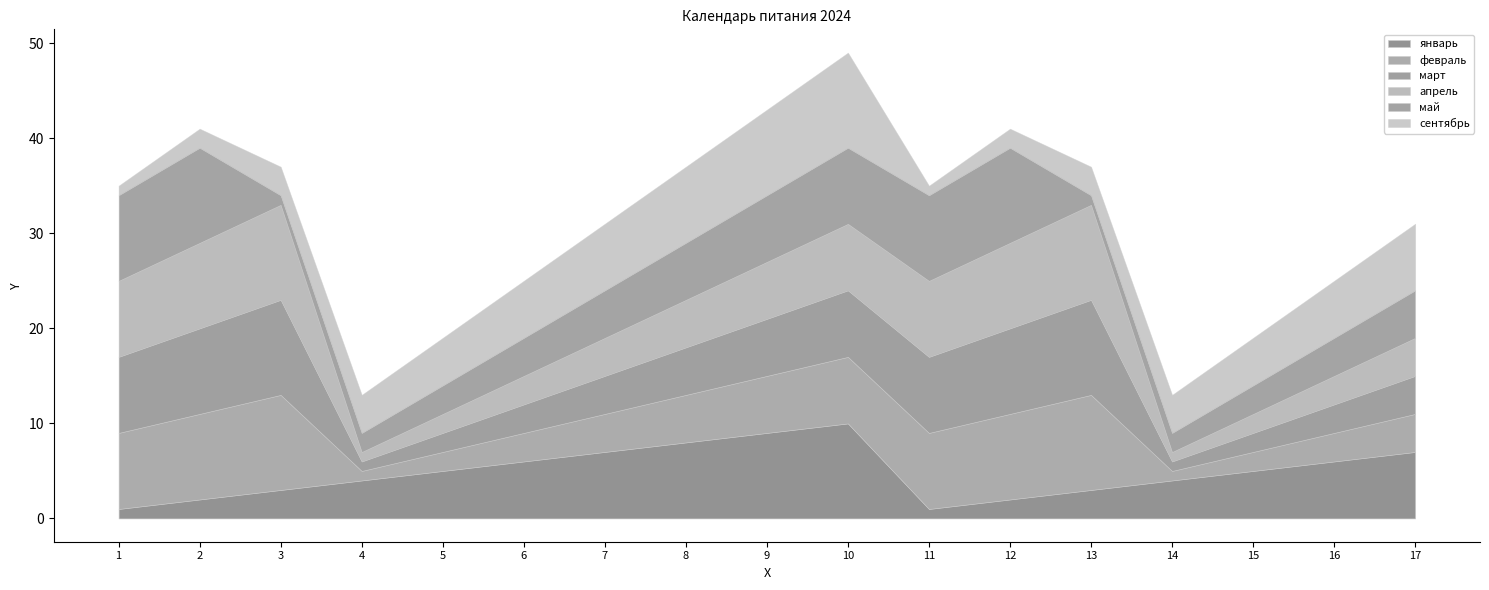

What is the maximum value shown in the chart?

10